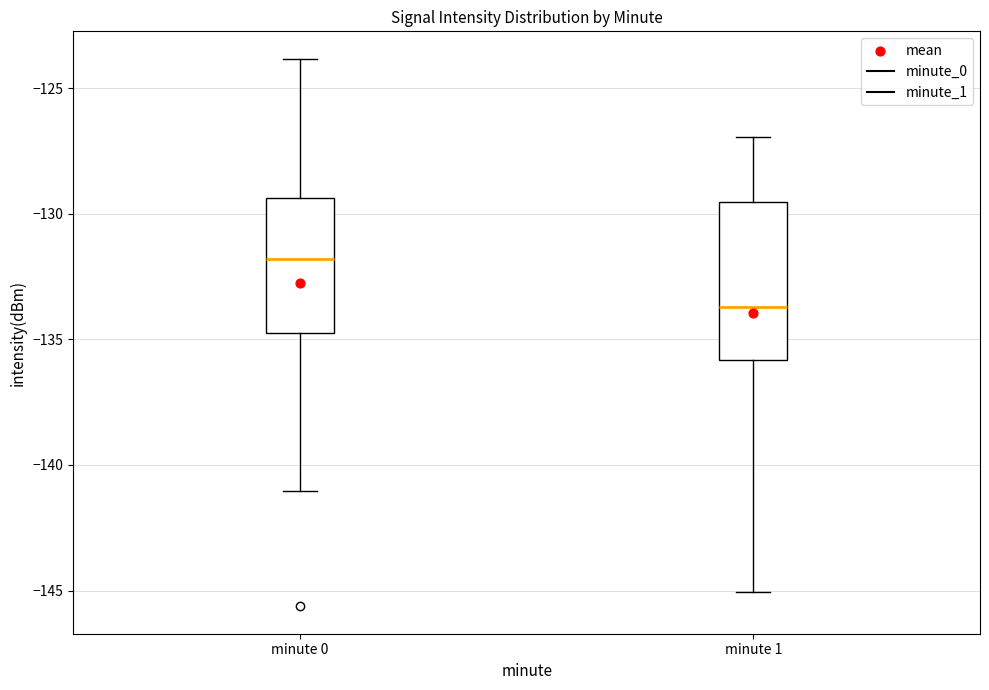

Reading left to right, transcribe this box plot: for each box, give where its median line is, the range the box spans, and where its two whiskers end, as read against the y-axis. The values are not printed on the chart, so give them approximately, as read against the axis.

minute 0: median -132.0, box -134.5 to -129.5, whiskers -141.0 to -124.0
minute 1: median -133.5, box -136.0 to -129.5, whiskers -145.0 to -127.0